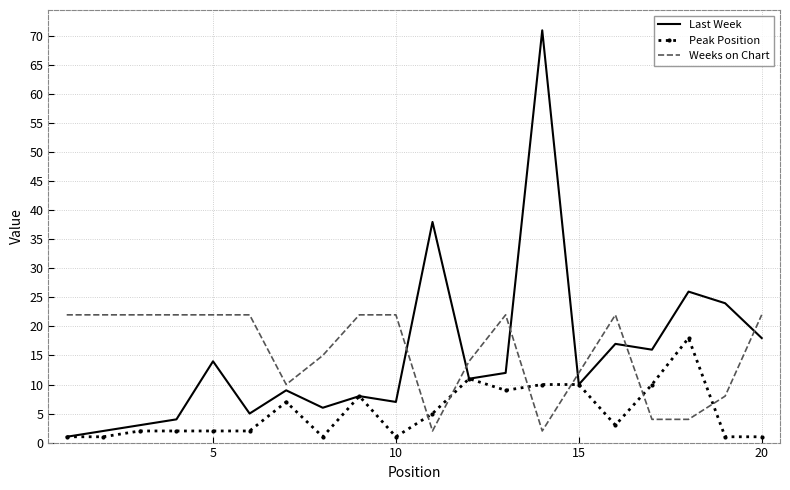

After their last crossing, which series has the higher values: Weeks on Chart or Peak Position?

Weeks on Chart